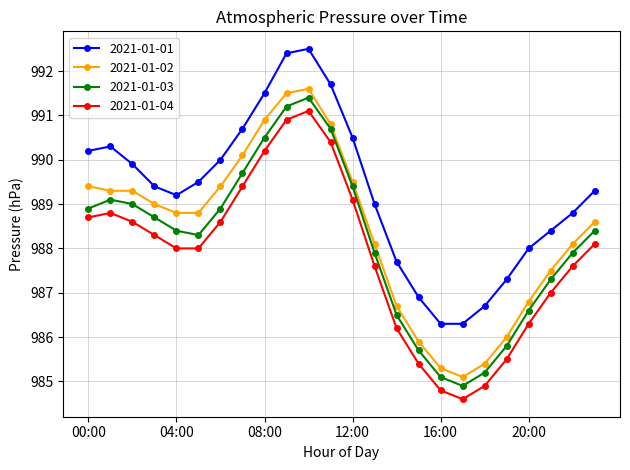

At how many categories does at least one series exceed 986?

24